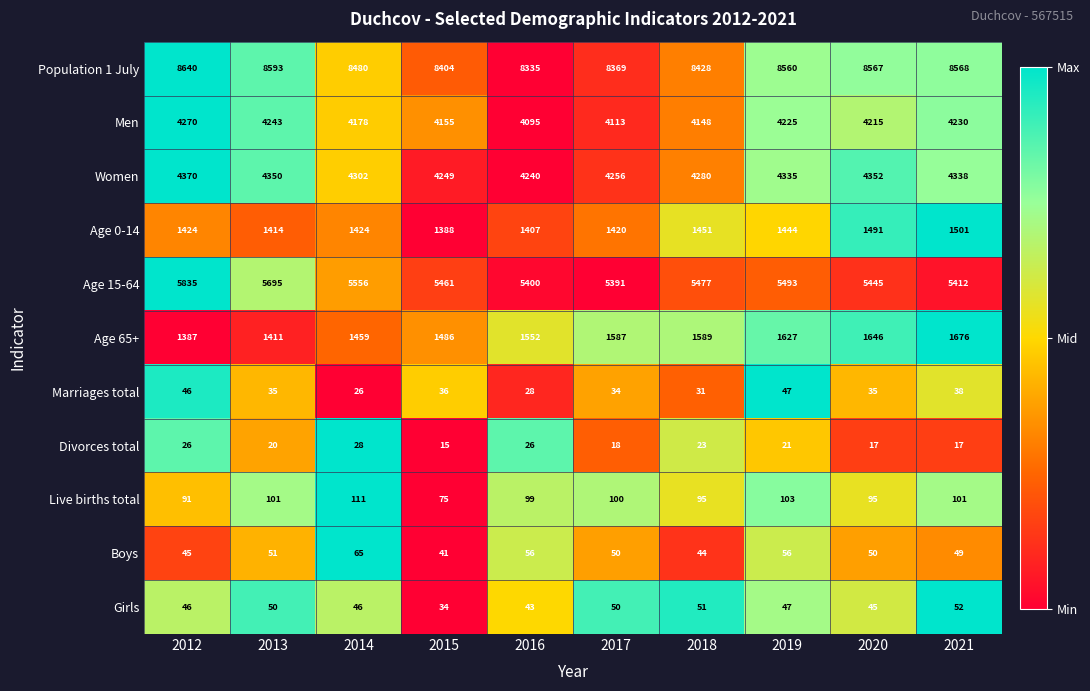

Which series changed the most between 2013 and 2017?

Age 15-64